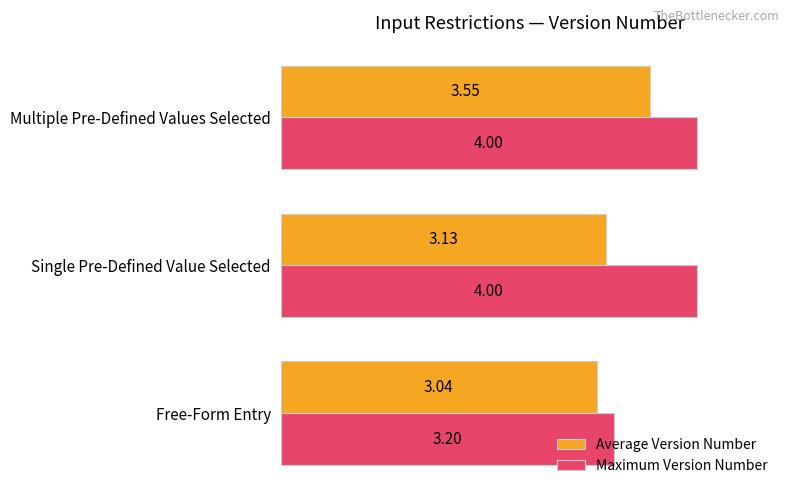

What is the total value across all series at Free-Form Entry?

6.2